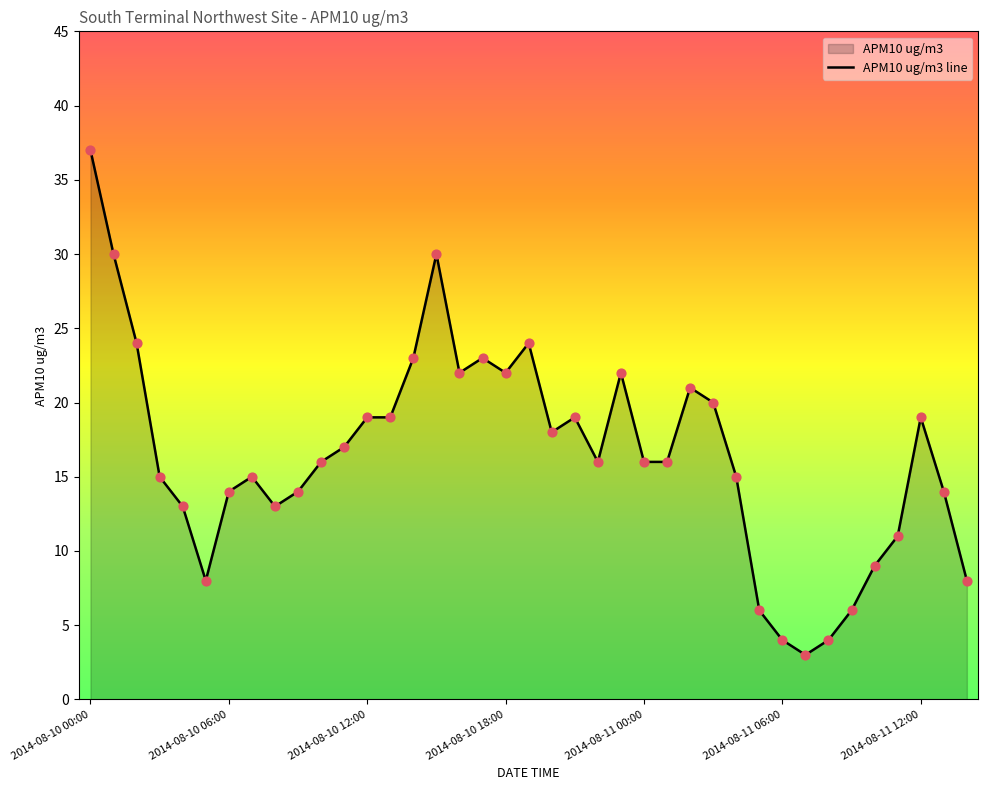

What is the ratio of the value at 9 to the value at 28?

0.9